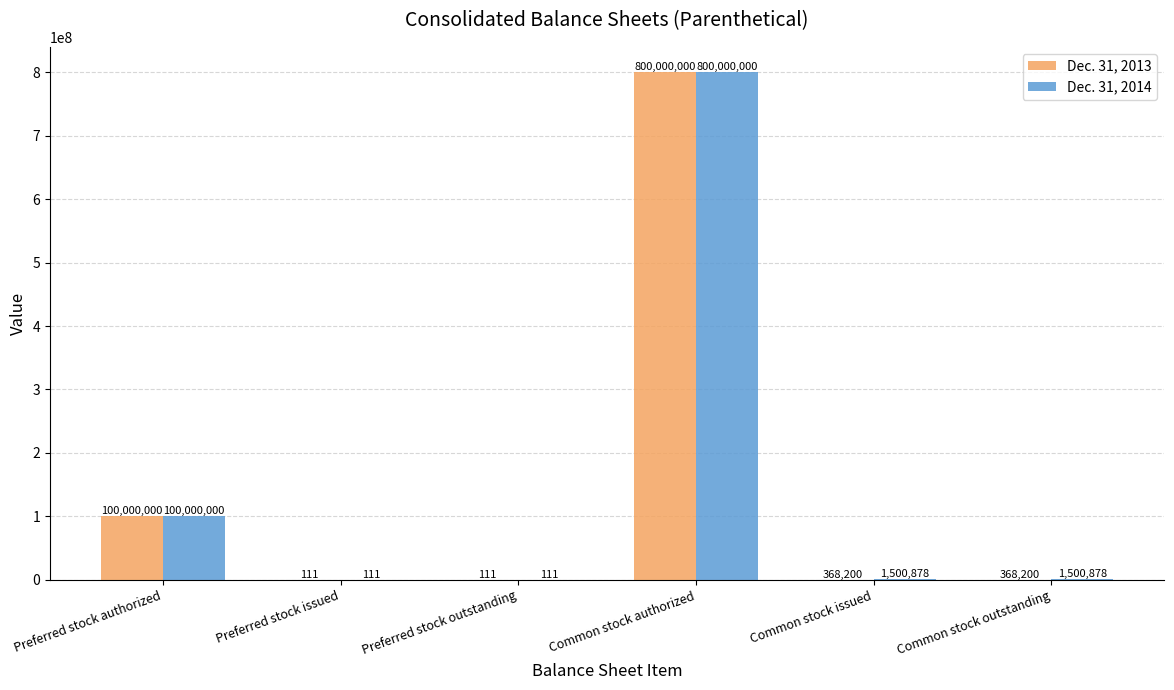

Are the bars grouped side by side (vs. stacked)?

Yes